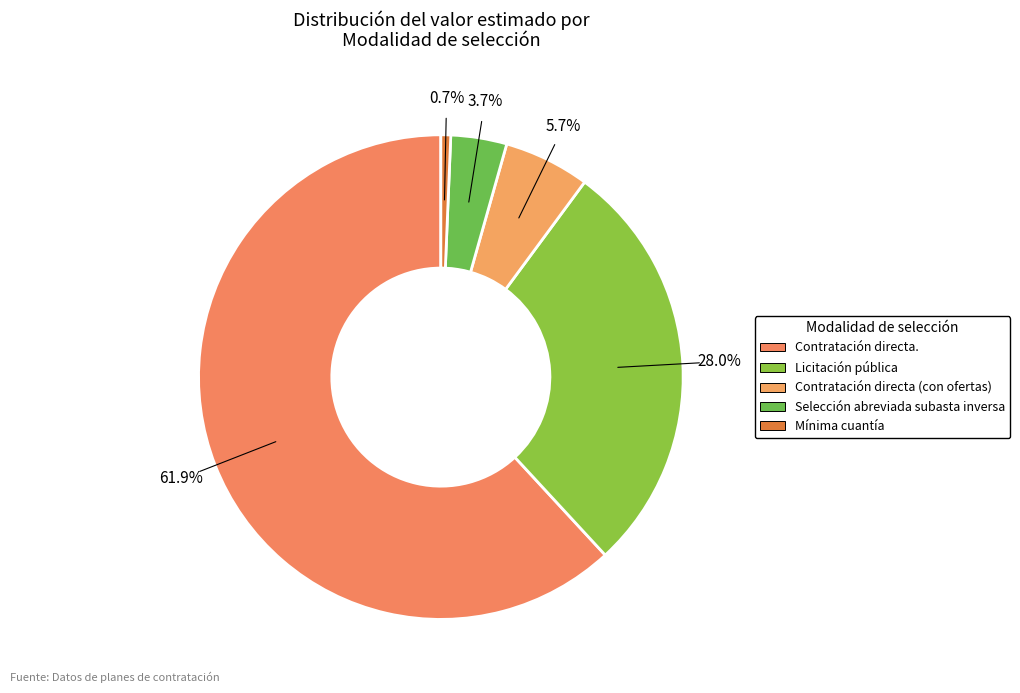

Which slice is the smallest?

Mínima cuantía